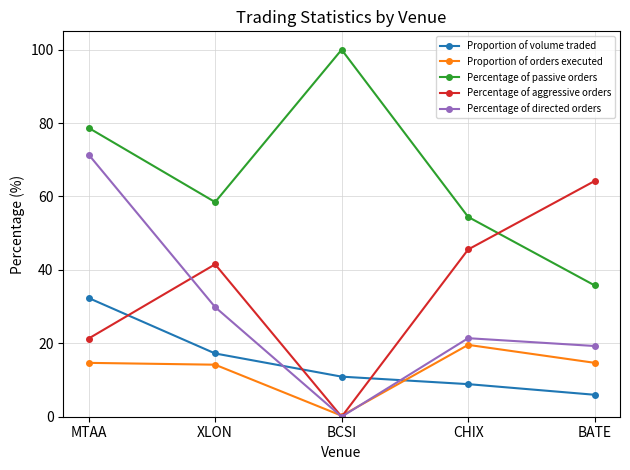

Is this an area chart (filled region under the line)?

No